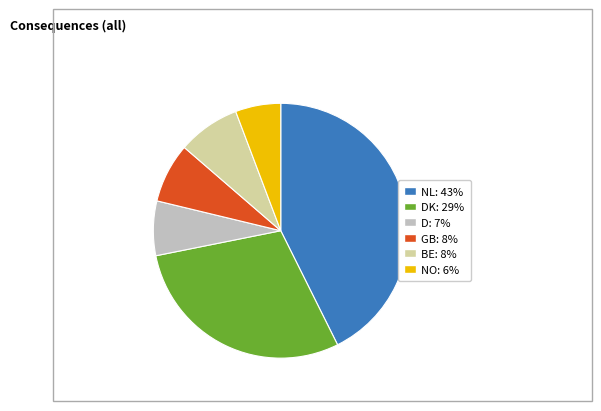

Is there any slice that represents more than half of the pie?

No